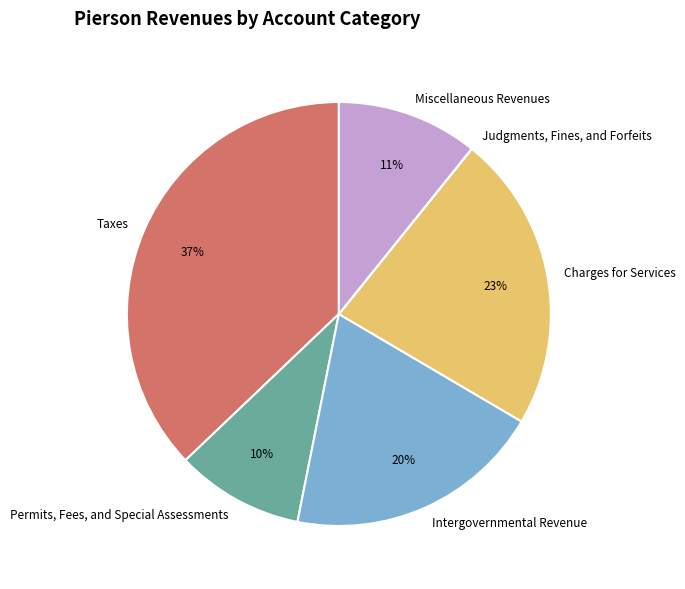

To the nearest percent, what is the average slice percentage?

17%